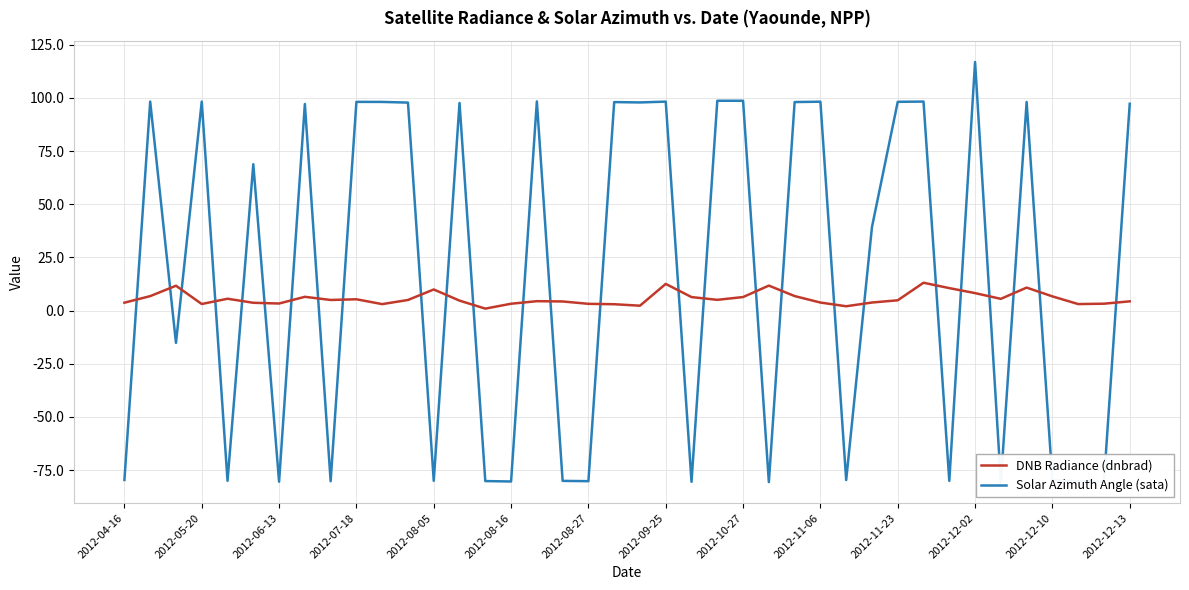

Which has a higher value, 22 or 15?

22